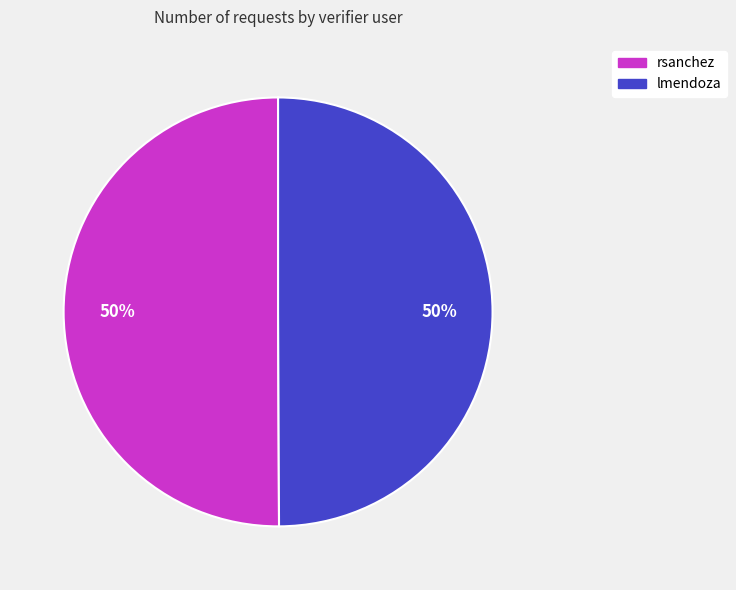

What percentage is the lmendoza slice, to the nearest percent?

50%